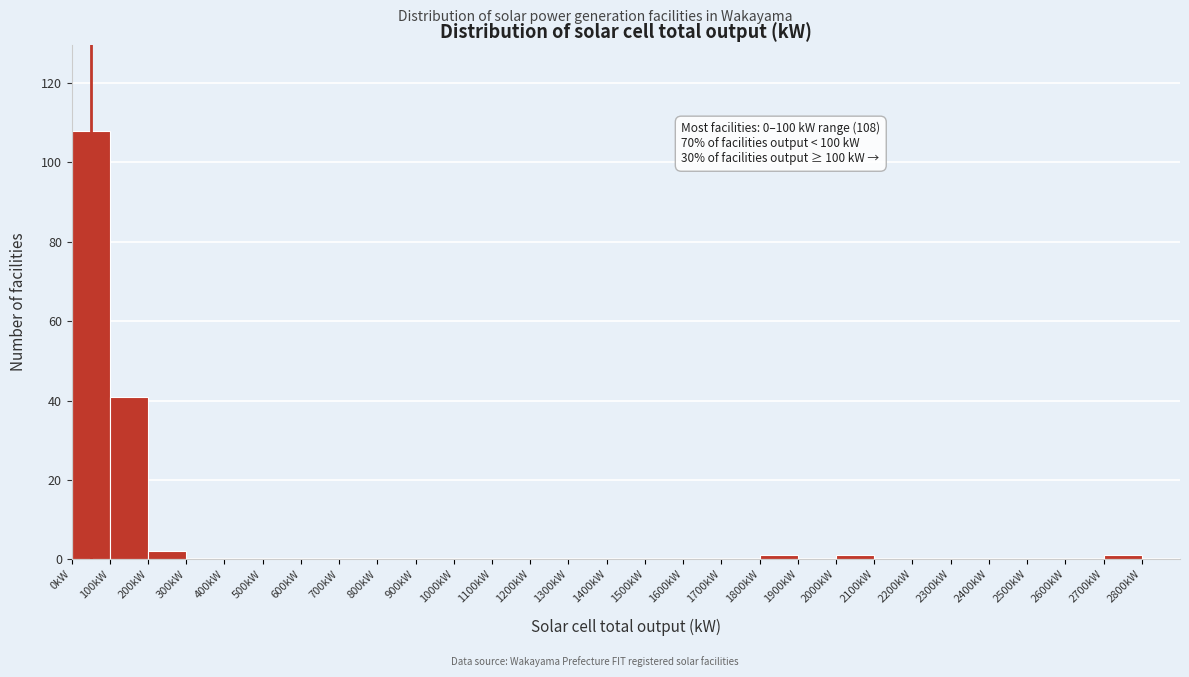

Over which range of the x-axis is the bar tallest?

0 to 100